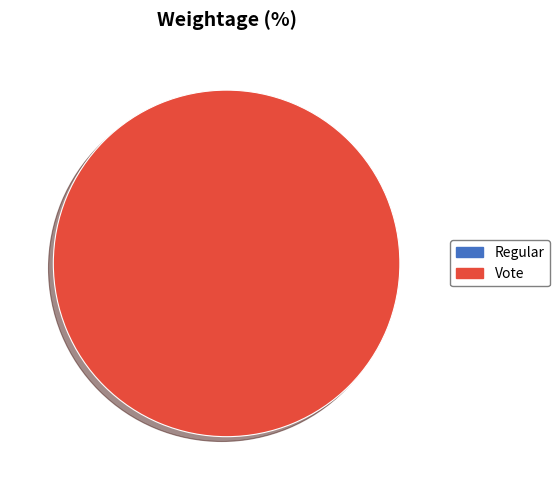

Does any single category account for the majority?

Yes